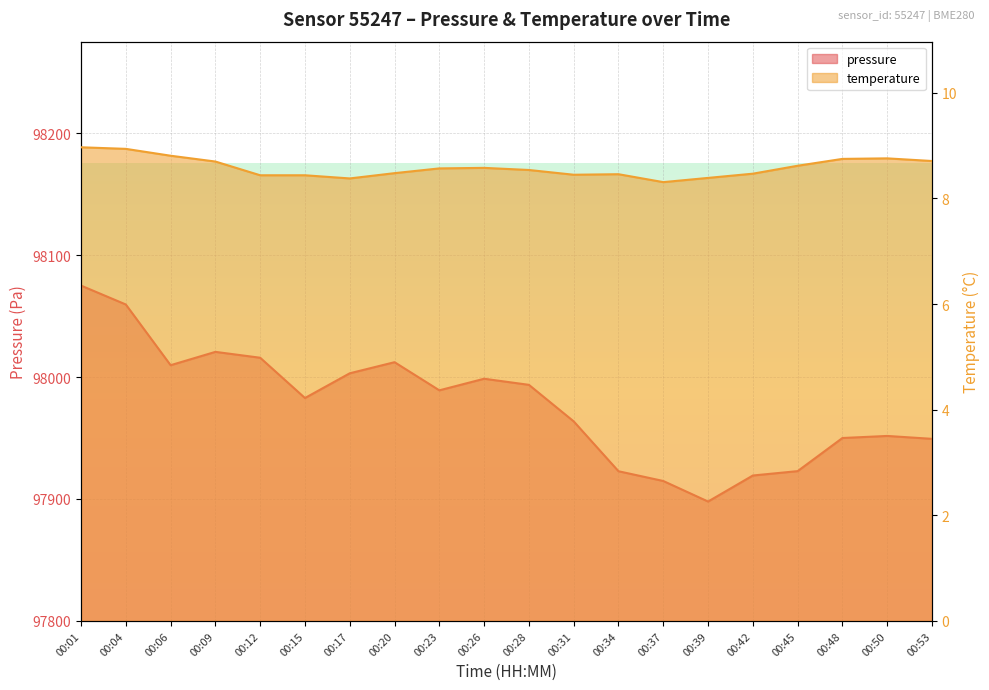

What is the average value of the pressure series?

97977.6